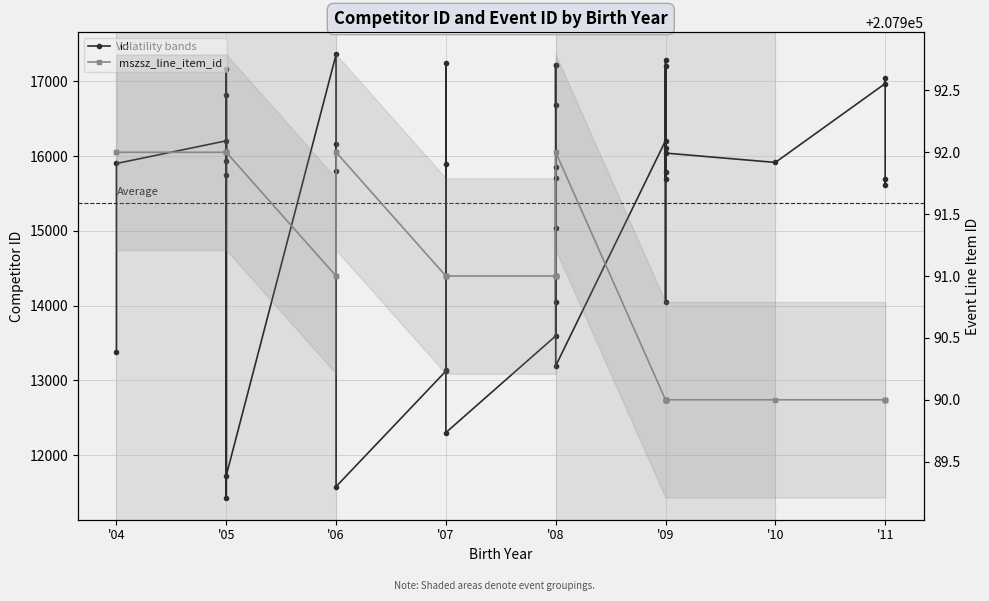

What is the lowest value of the mszsz_line_item_id series?

207990